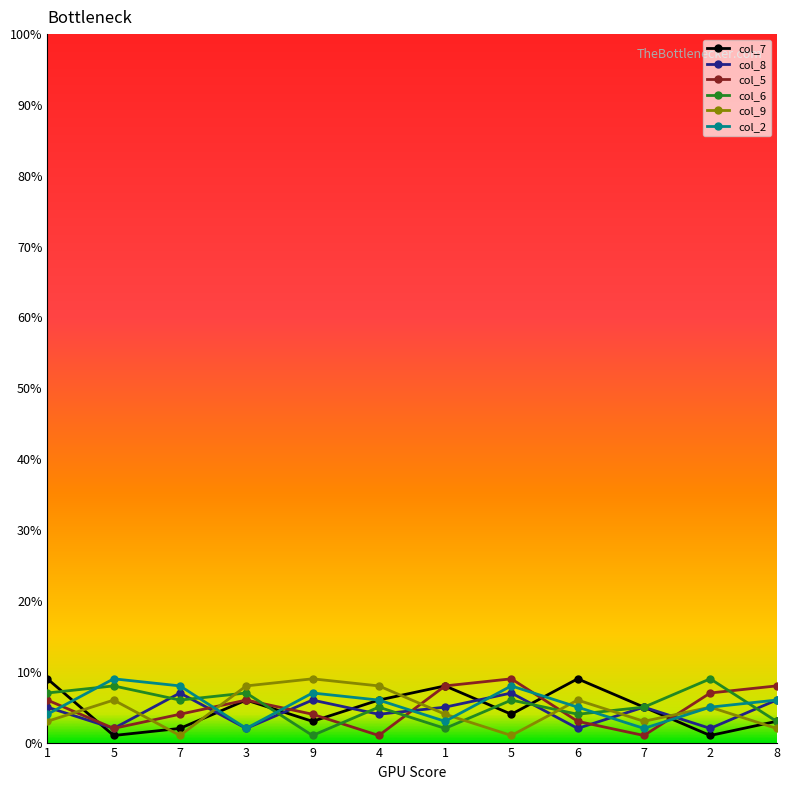

What is the sum of all col_5 values?

59